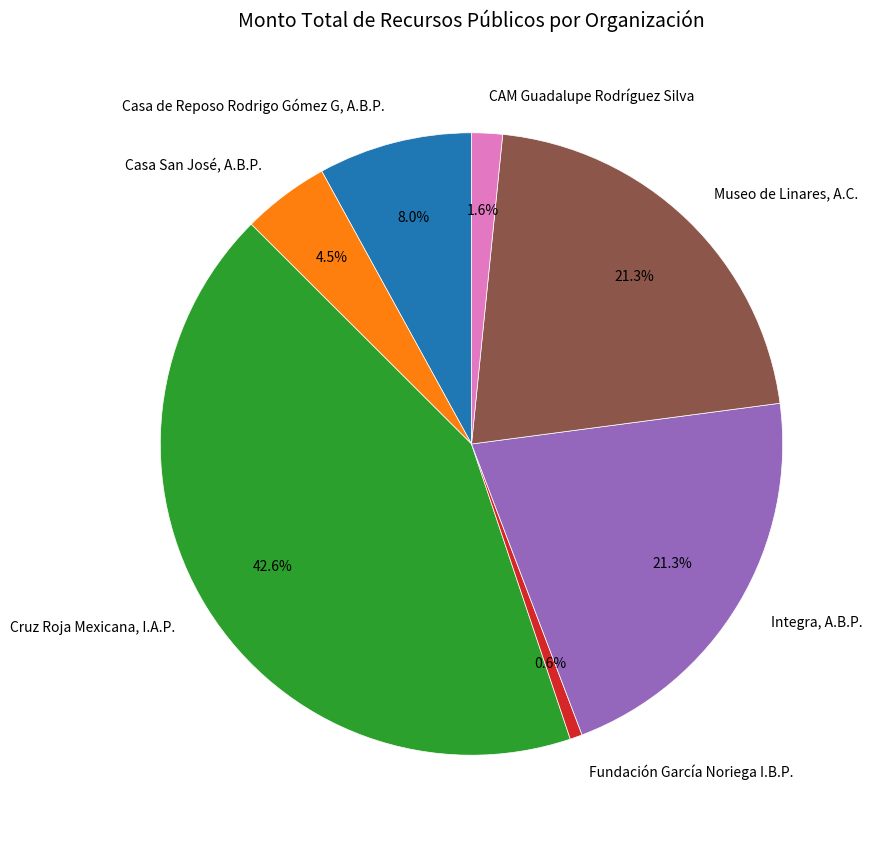

Is it true that Integra, A.B.P. is 16% of the pie?

False